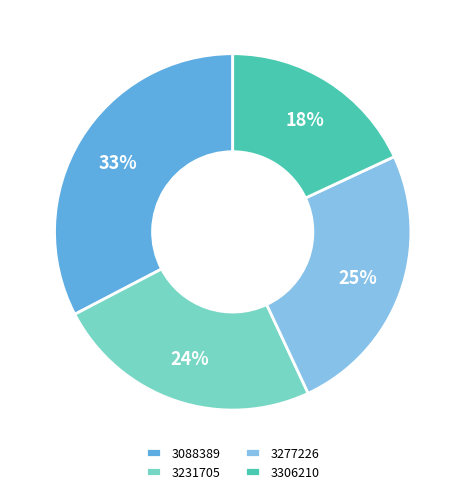

The 3088389 slice represents 18% of the pie. True or false?

False